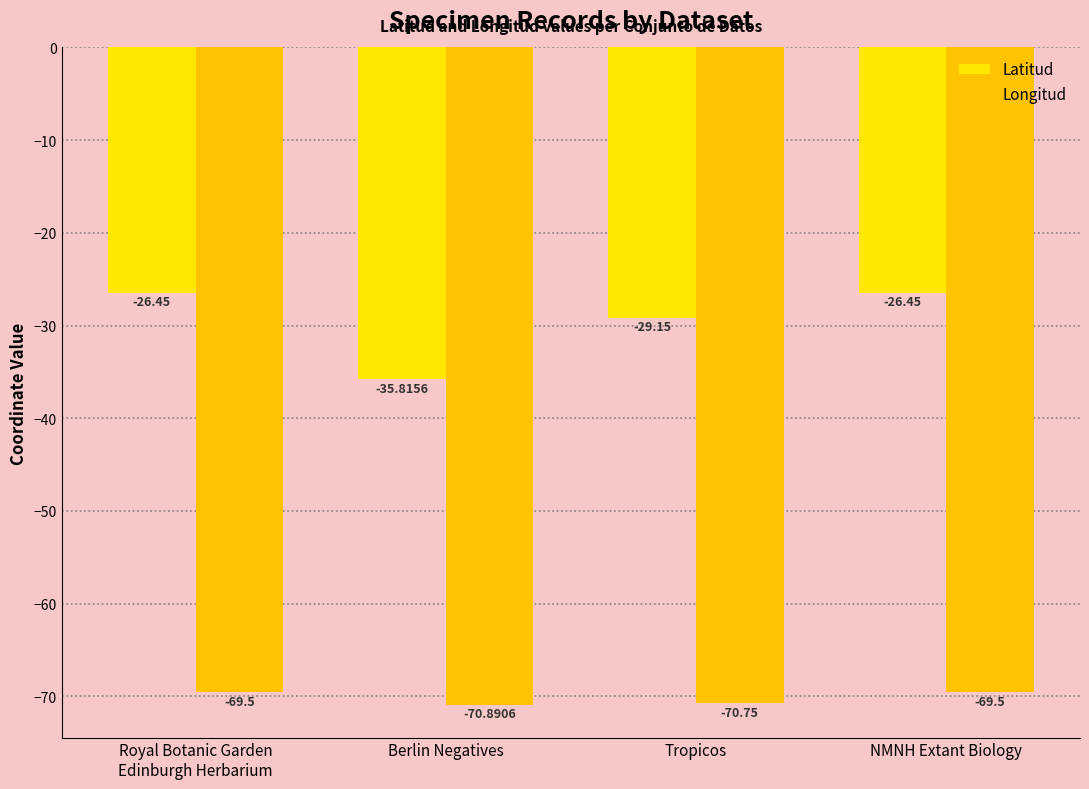

Rank the series by their average value, from lowest to highest.

Longitud, Latitud